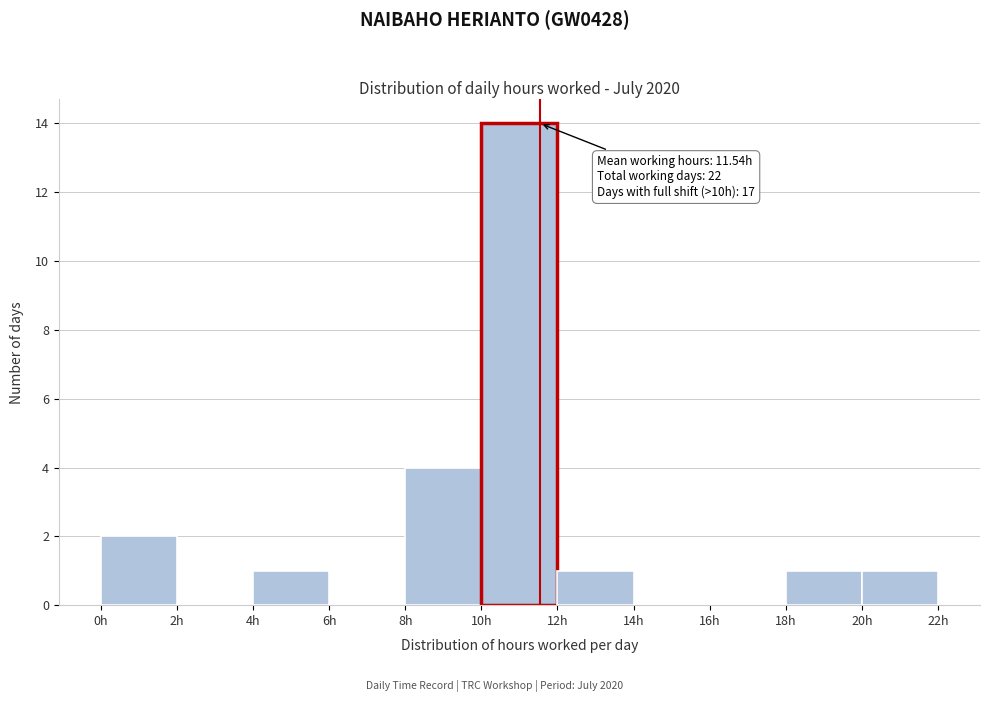

Over which range of the x-axis is the bar tallest?

10 to 12